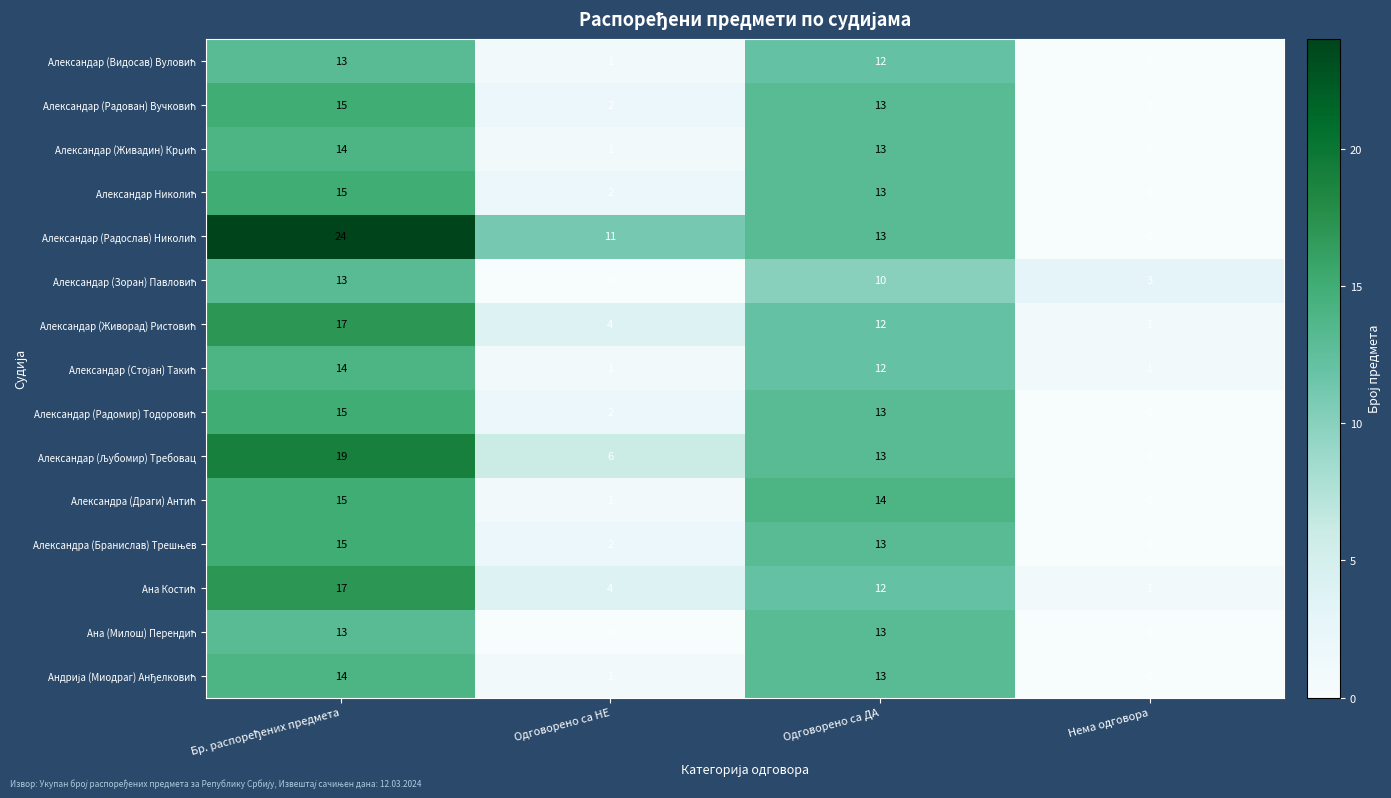

What is the greatest value displayed?

24